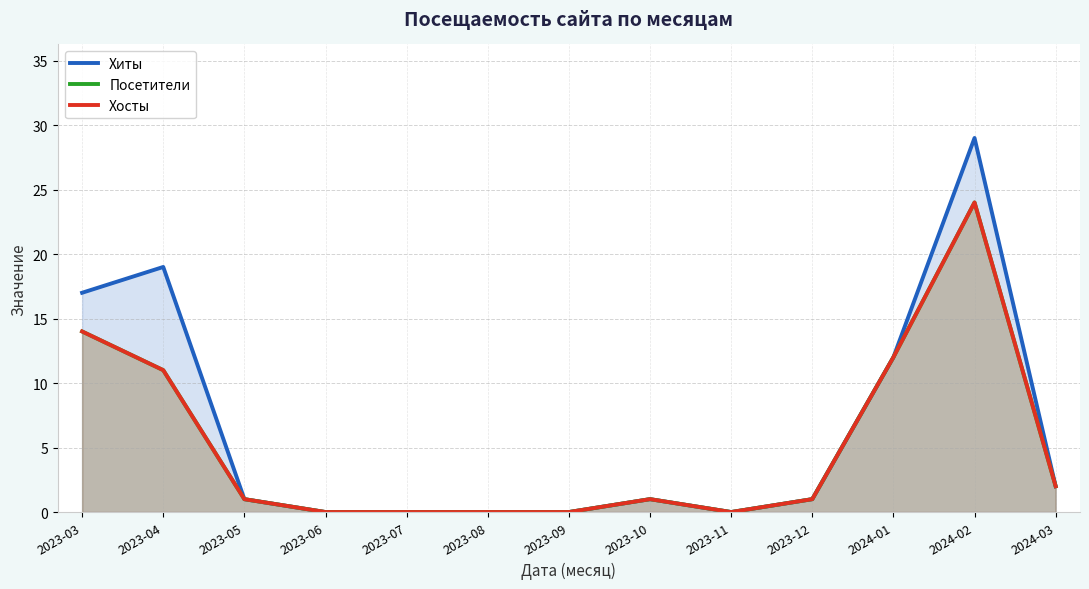

Rank the series by their maximum value, from lowest to highest.

Посетители, Хосты, Хиты